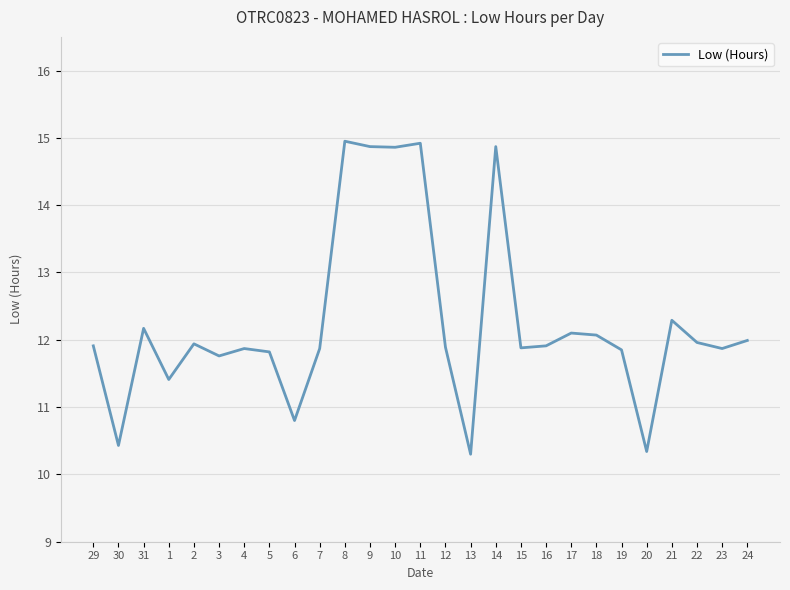

What is the smallest value displayed?

10.3